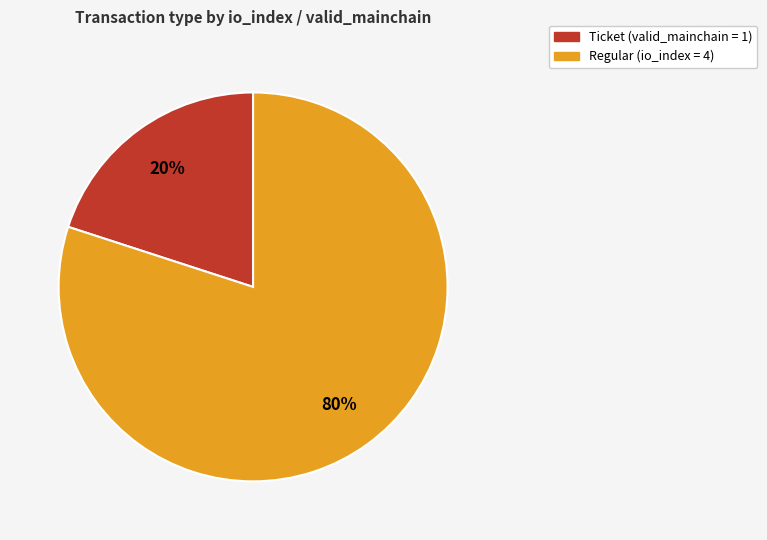

What is the ratio of the value at Regular to the value at Ticket?

4.0